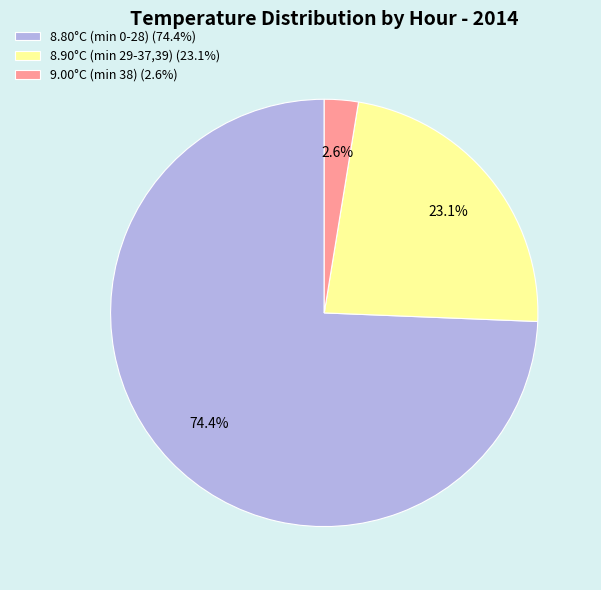

Which category has the smallest portion of the pie?

9.00°C (min 38) (2.6%)